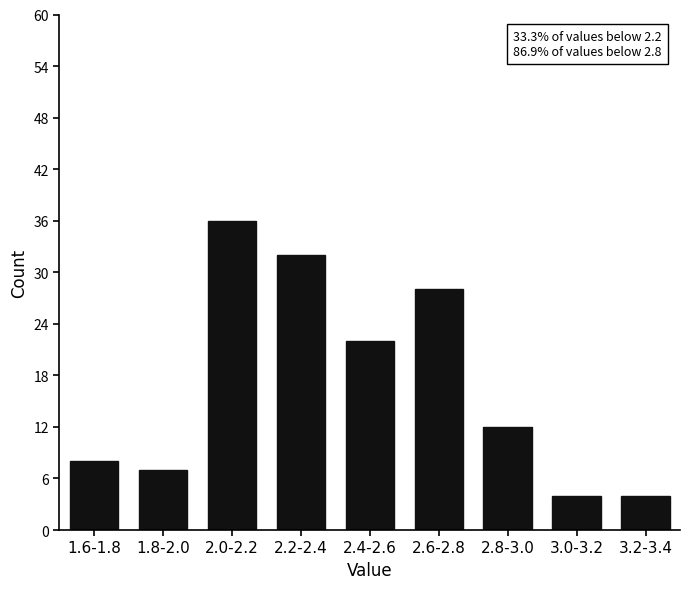

Reading left to right, extract all data points from this chart.

1.6-1.8=8	1.8-2.0=7	2.0-2.2=36	2.2-2.4=32	2.4-2.6=22	2.6-2.8=28	2.8-3.0=12	3.0-3.2=4	3.2-3.4=4